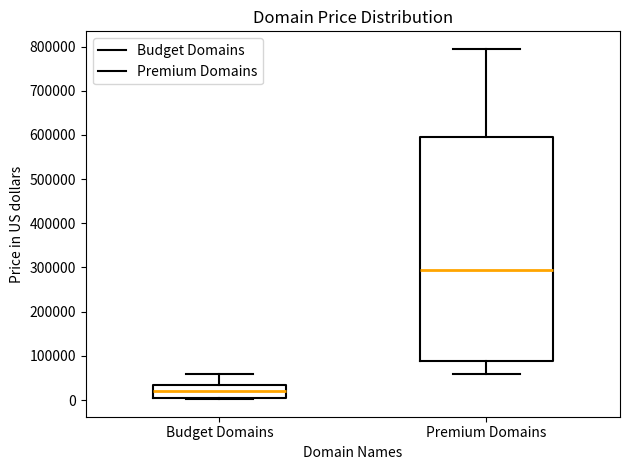

Which box's median line is the highest?

Premium Domains